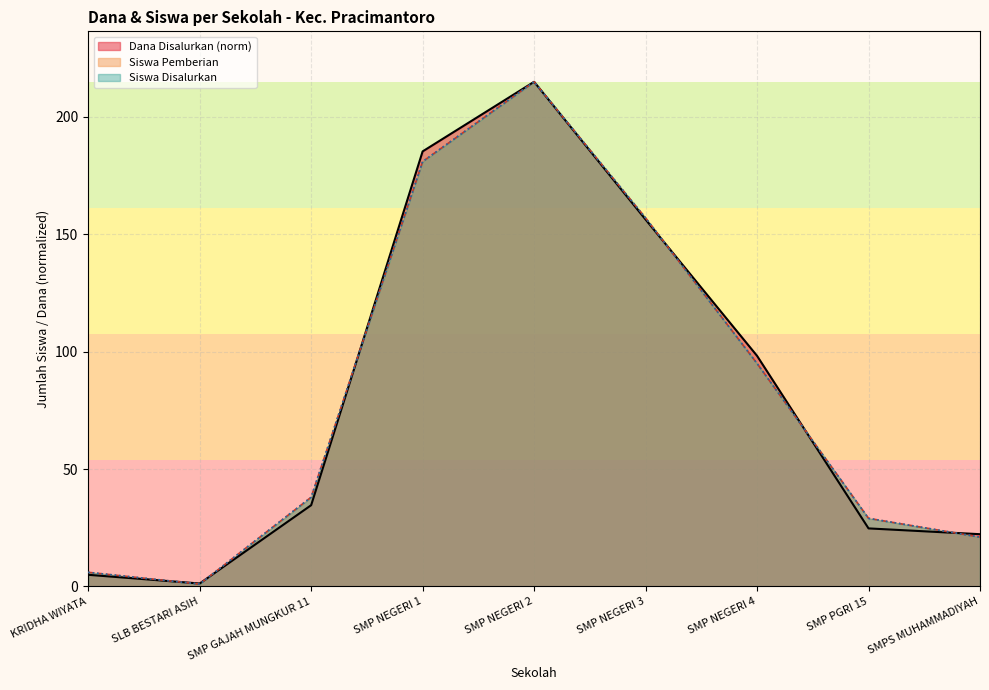

What is the approximate value of Dana Disalurkan at SMP NEGERI 1?

185.3